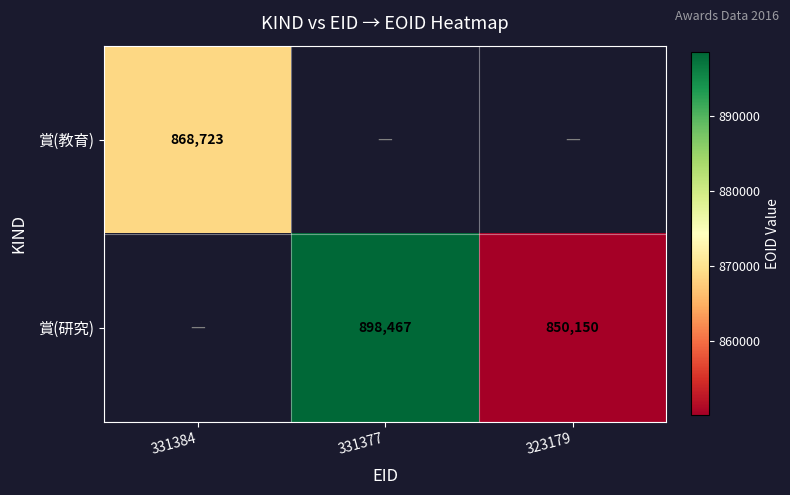

The value of 賞(研究) at 331377 is 898467. True or false?

True